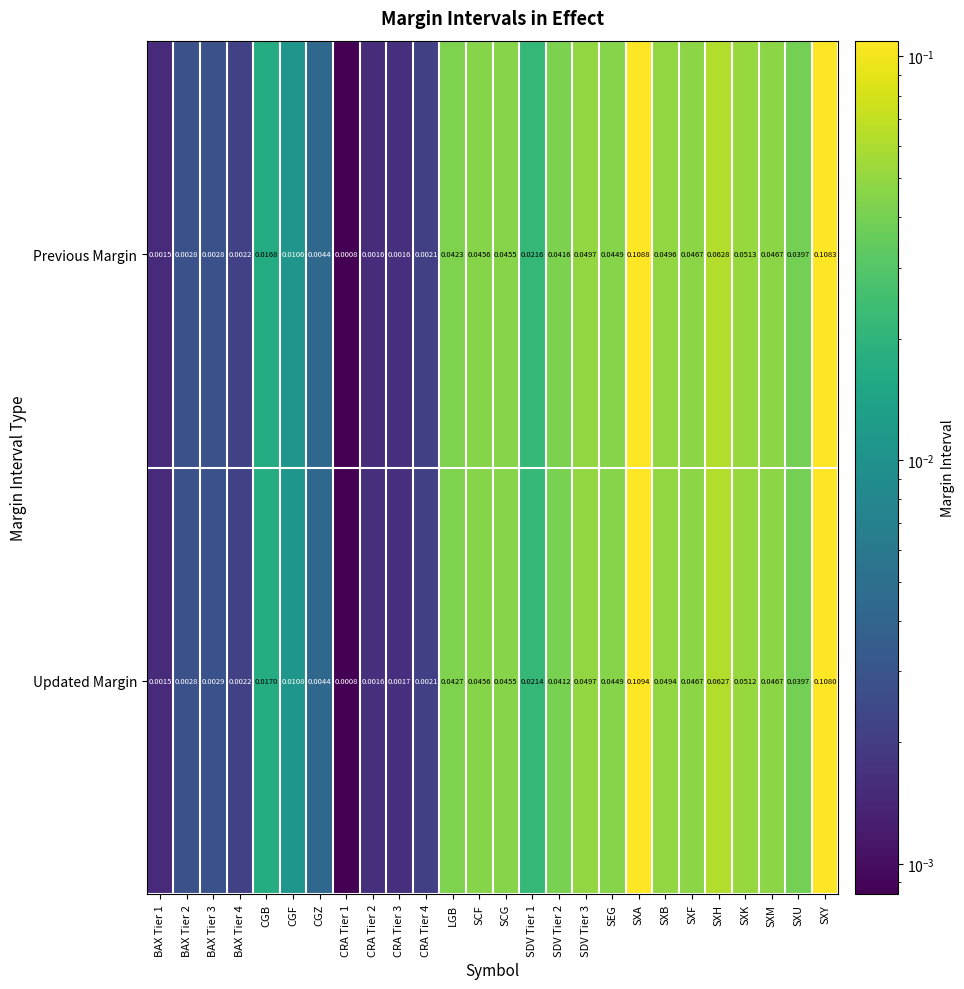

List the series in order of their overall mean, lowest first.

Previous Margin, Updated Margin